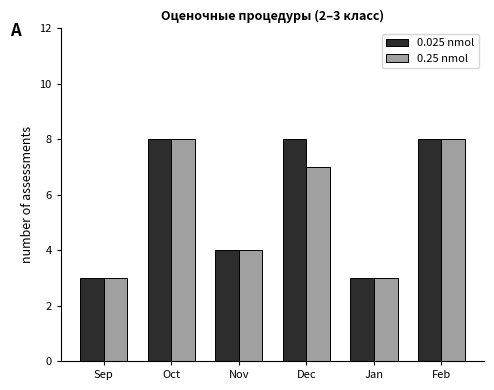

Rank the series at Dec from lowest to highest value.

0.25 nmol, 0.025 nmol